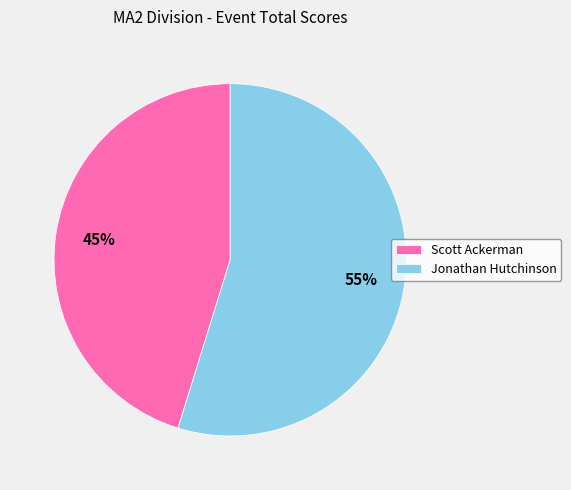

Approximately how many times larger is the value at Jonathan Hutchinson compared to Scott Ackerman?

1.2